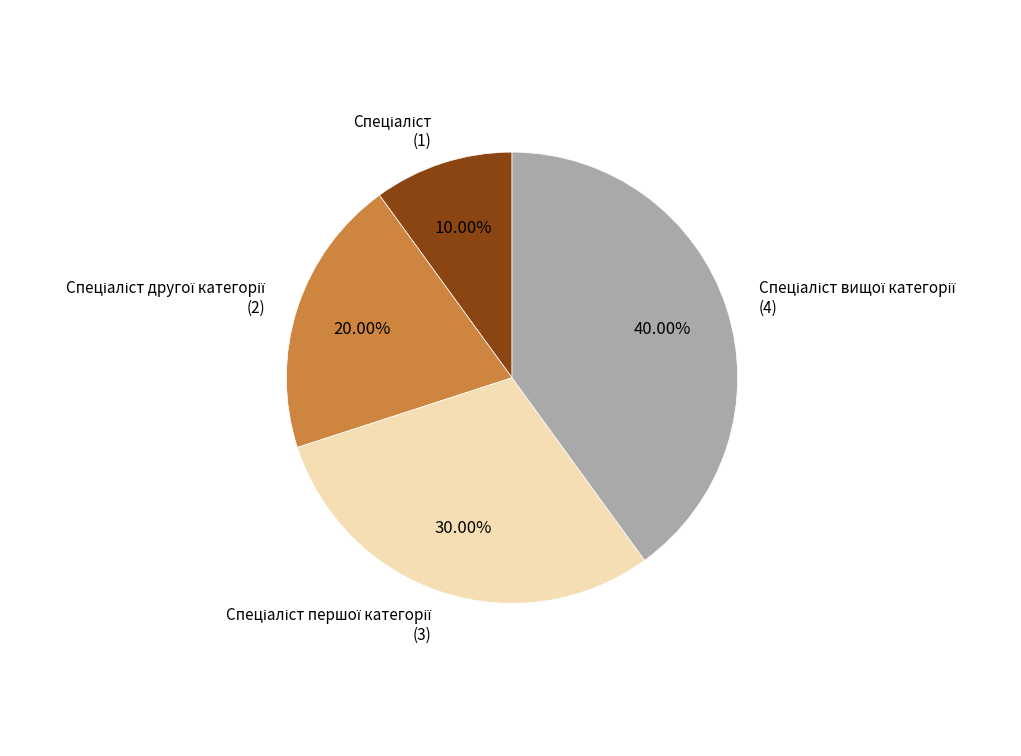

Is there a majority slice in this chart?

No